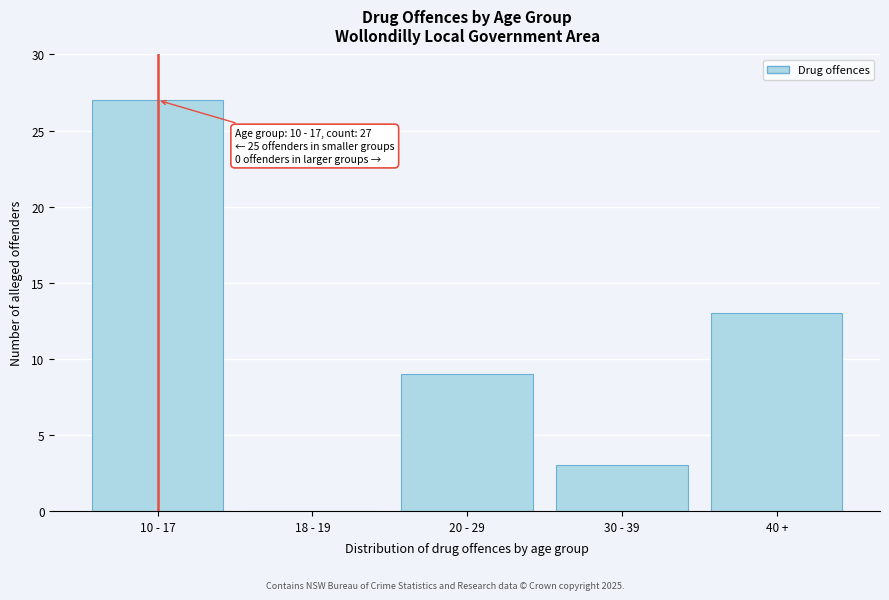

Reading left to right, extract all data points from this chart.

10 - 17=27	18 - 19=0	20 - 29=9	30 - 39=3	40 +=13